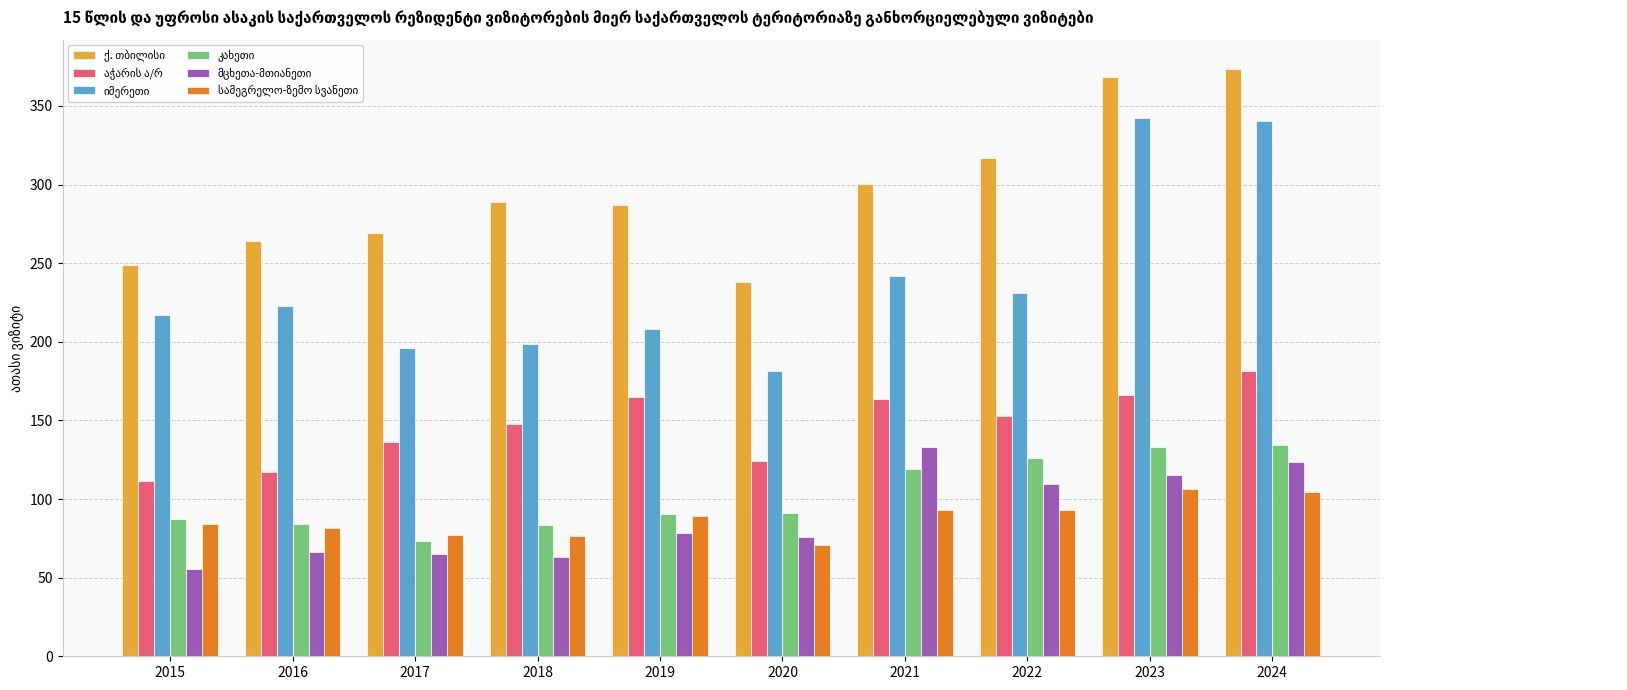

What is the total value across all series at 2018?

858.9